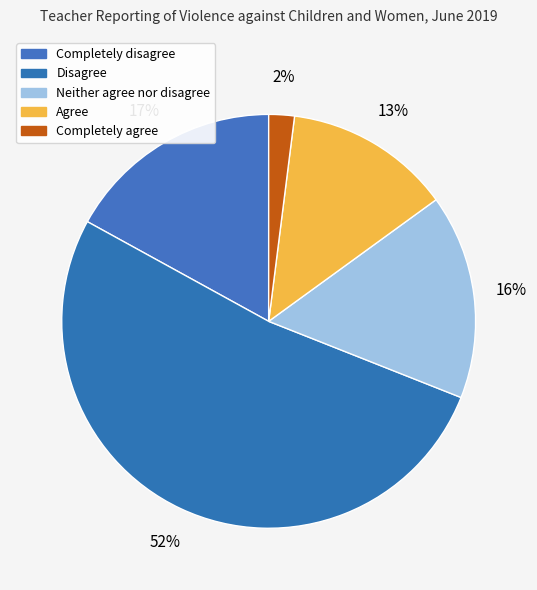

What is the ratio of the value at Completely disagree to the value at Completely agree?

8.5